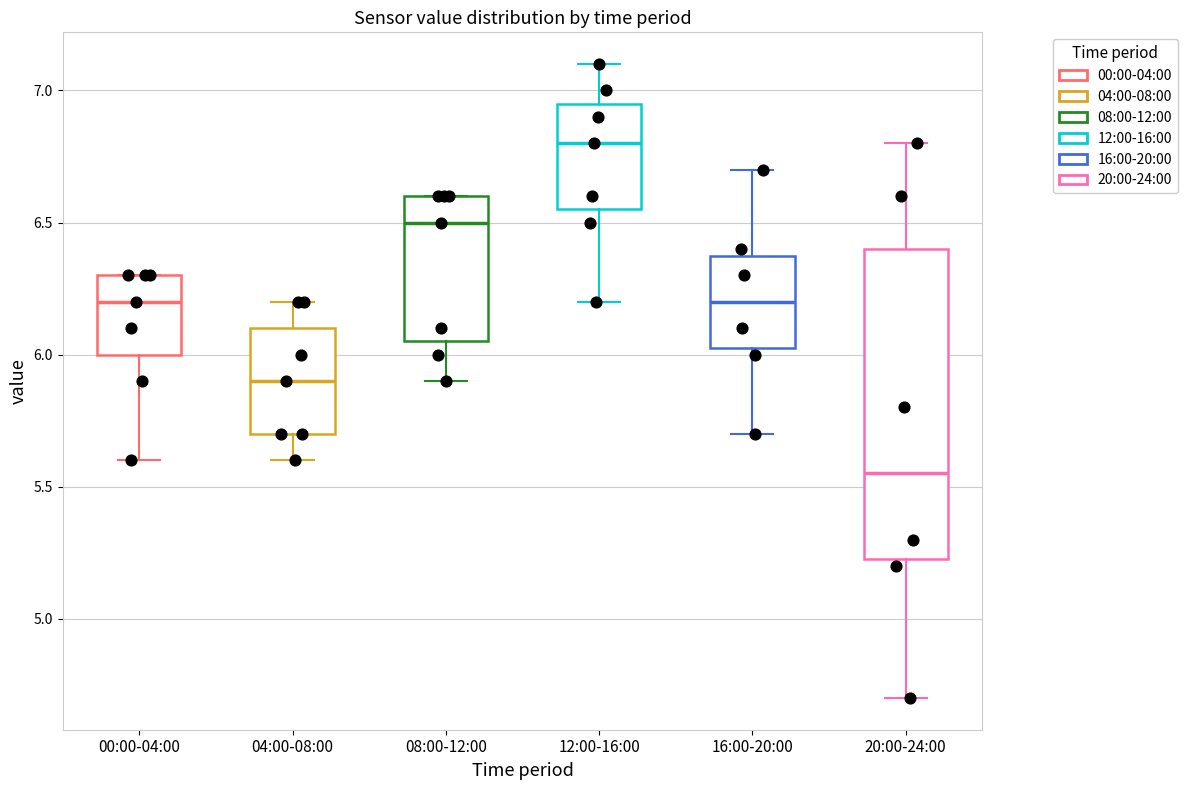

Reading left to right, transcribe this box plot: for each box, give where its median line is, the range the box spans, and where its two whiskers end, as read against the y-axis. The values are not printed on the chart, so give them approximately, as read against the axis.

00:00-04:00: median 6.20, box 6.00 to 6.30, whiskers 5.60 to 6.30
04:00-08:00: median 5.90, box 5.70 to 6.10, whiskers 5.60 to 6.20
08:00-12:00: median 6.50, box 6.05 to 6.60, whiskers 5.90 to 6.60
12:00-16:00: median 6.80, box 6.55 to 6.95, whiskers 6.20 to 7.10
16:00-20:00: median 6.20, box 6.05 to 6.40, whiskers 5.70 to 6.70
20:00-24:00: median 5.55, box 5.25 to 6.40, whiskers 4.70 to 6.80